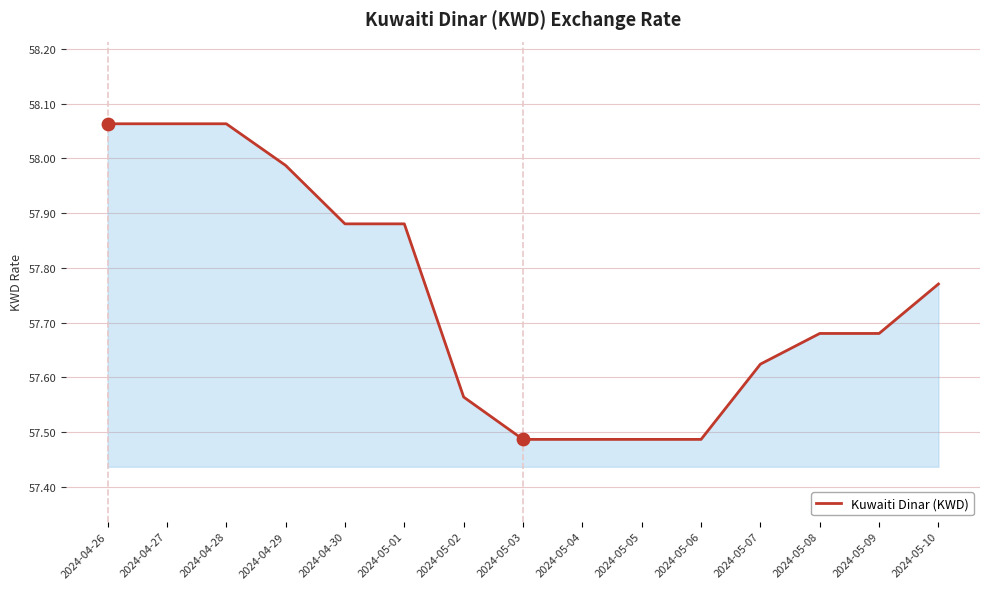

Approximately how many times larger is the value at 2024-05-07 compared to 2024-04-29?

1.0